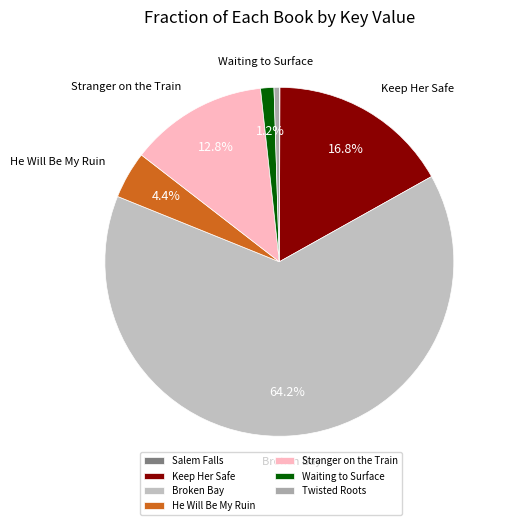

What is the smallest slice in the pie chart?

Salem Falls